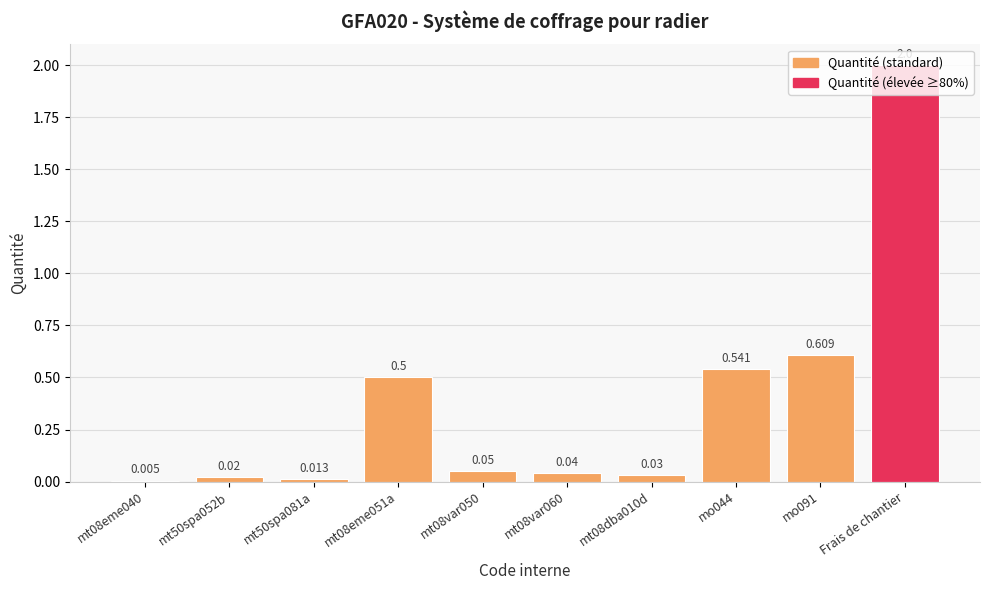

Which label corresponds to the largest value in the chart?

Frais de chantier